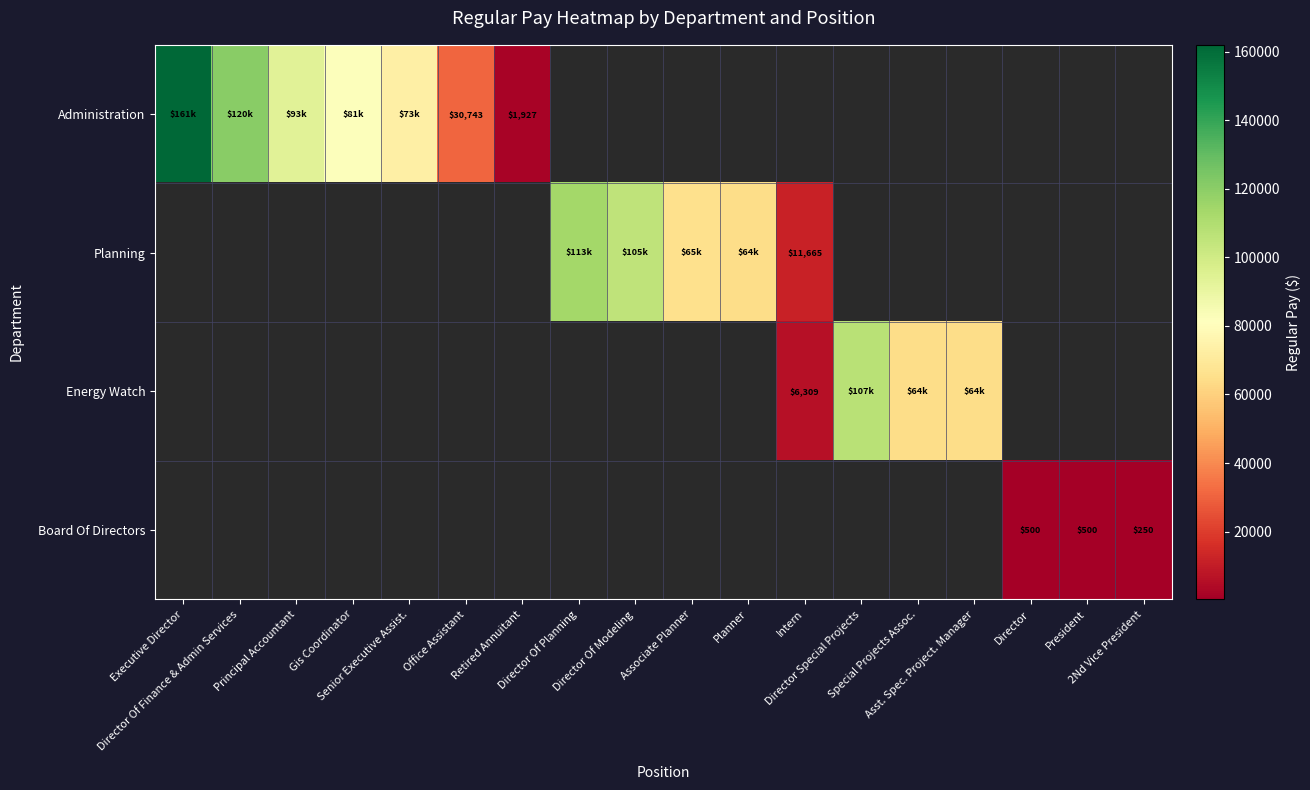

Which series changed the most between Gis Coordinator and Retired Annuitant?

Administration